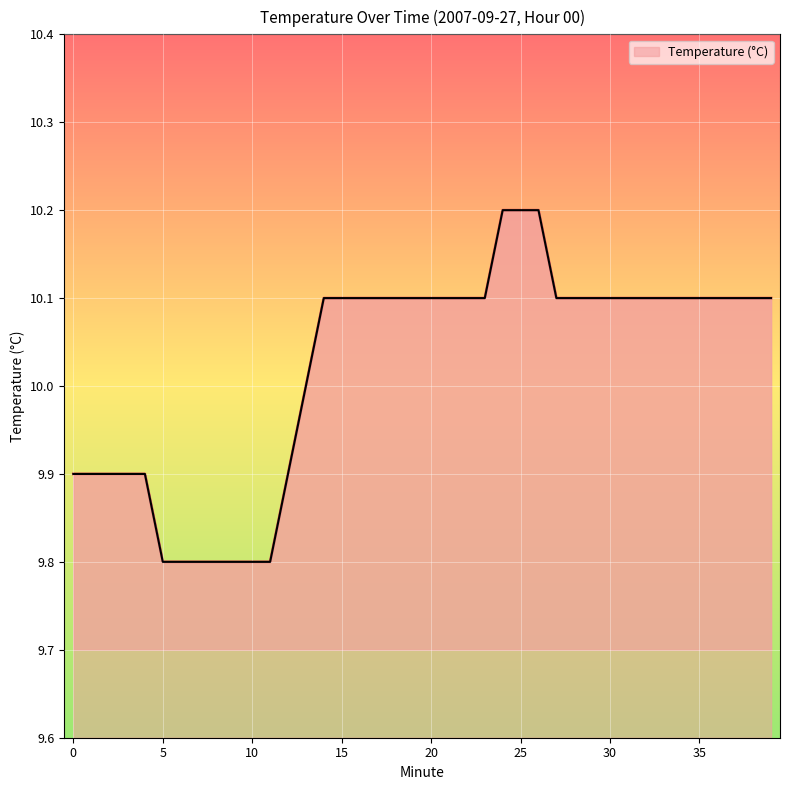

What is the greatest value displayed?

10.2